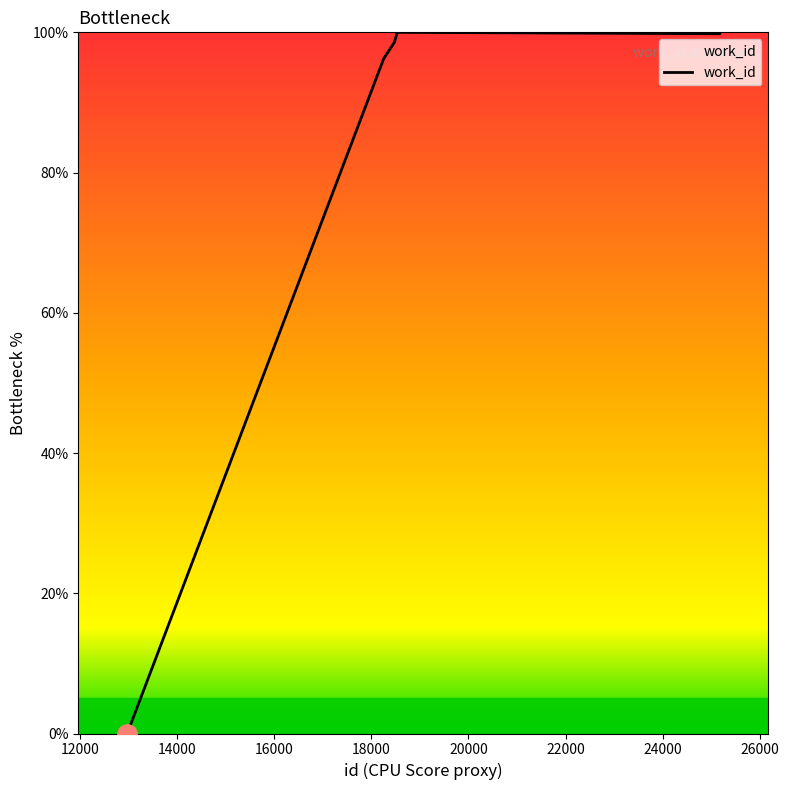

What is the difference between the maximum and minimum values?

100.0